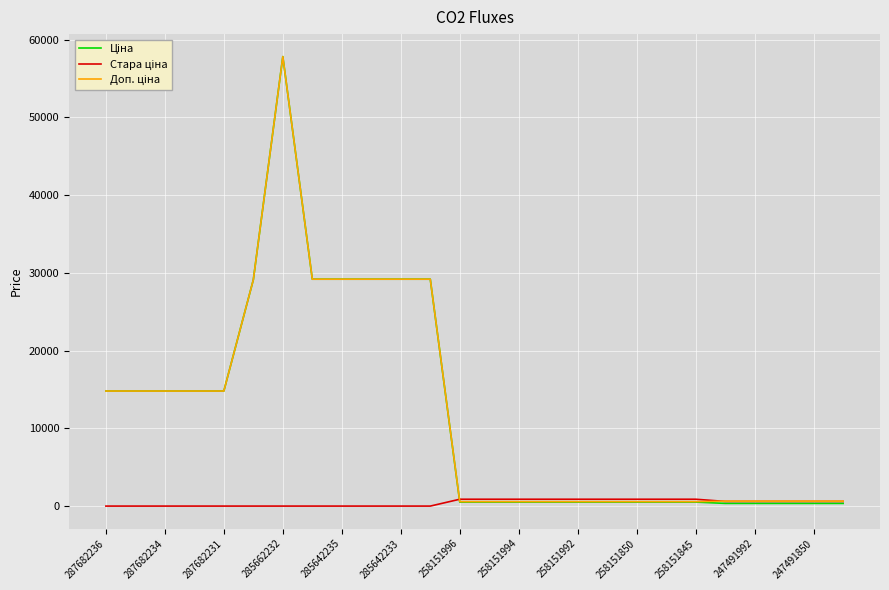

Does the chart display data point markers on the line(s)?

No